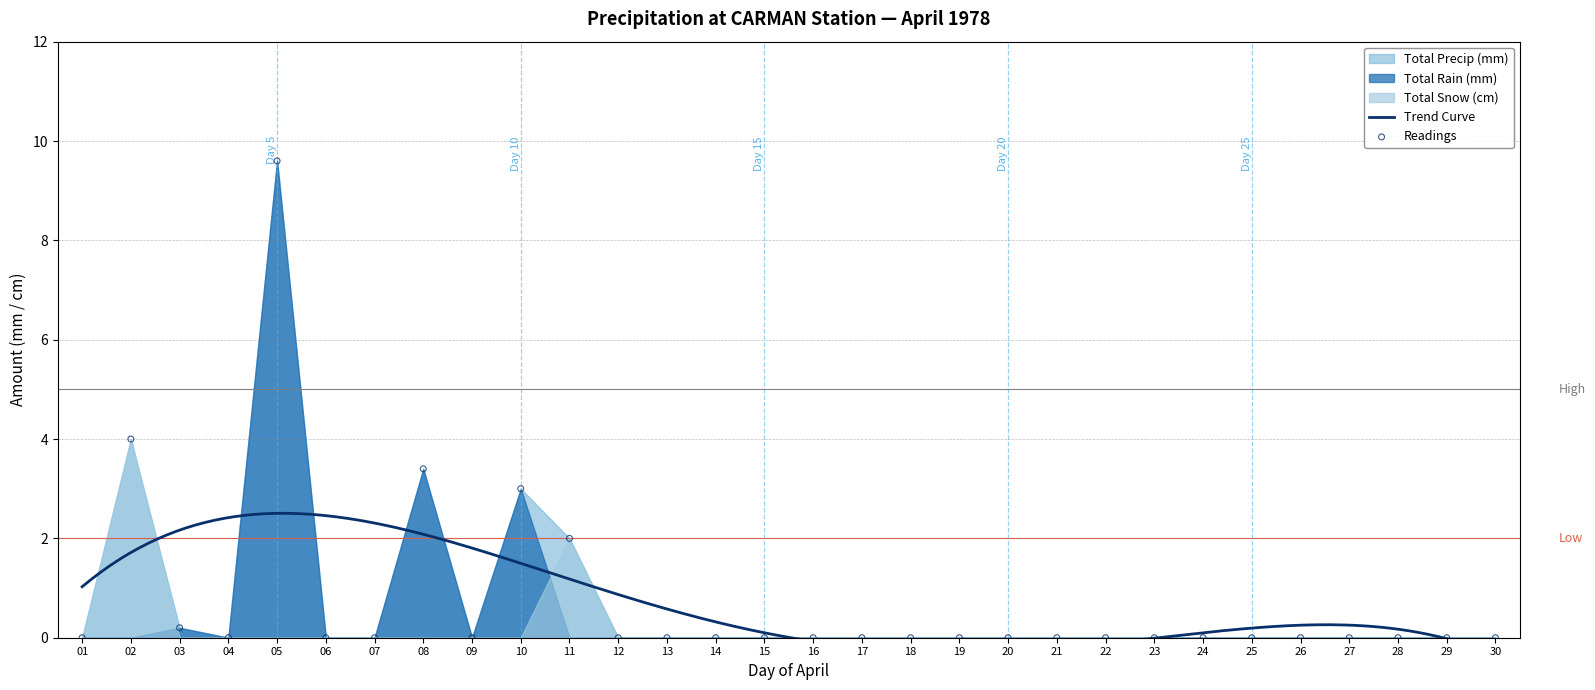

Which series reaches the maximum Y coordinate?

Total Rain (mm)